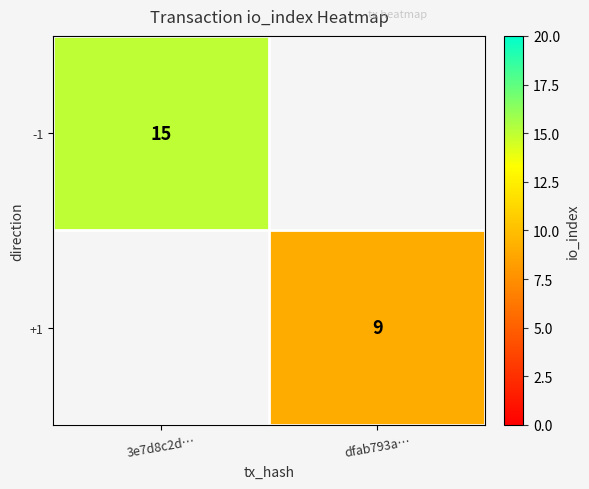

Which label corresponds to the largest value in the chart?

3e7d8c2d…